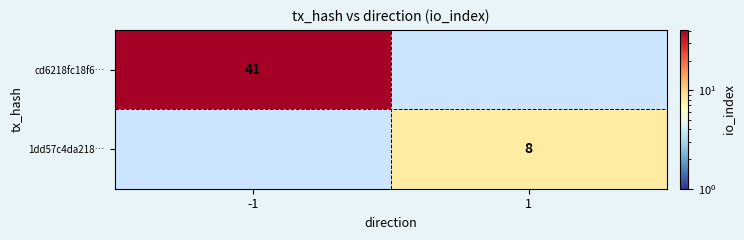

What is the spread (max minus min) of values at -1?

41